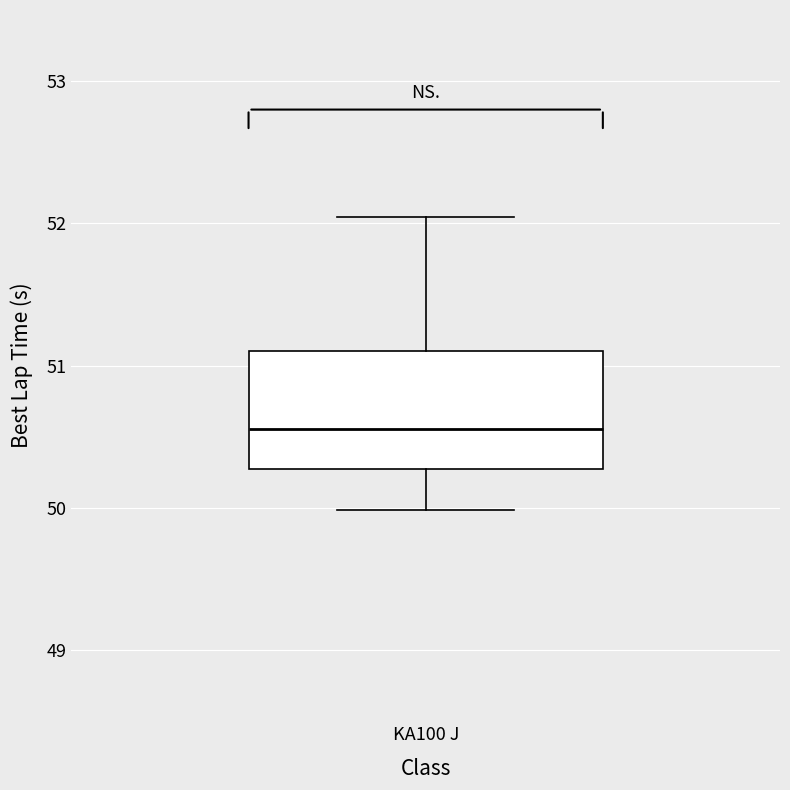

Where is the lower edge of the box for KA100 J on the y-axis? The values are not printed on the chart, so give them approximately, as read against the axis.

50.3